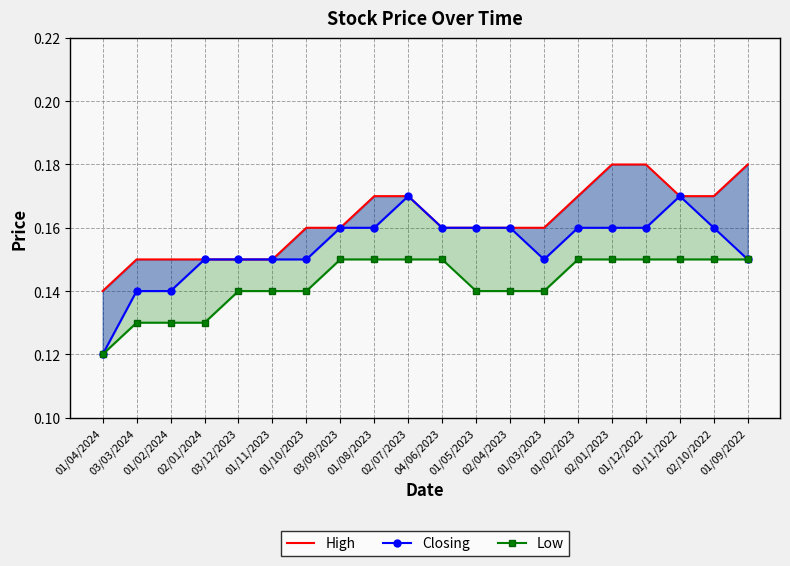

What is the sum of the High values at 02/10/2022 and 03/12/2023?

0.3